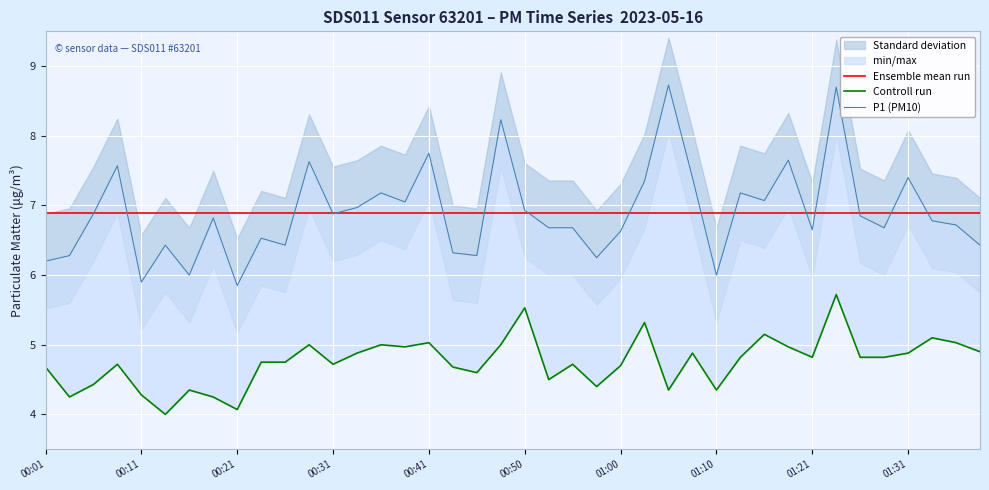

How many values in the P1 series exceed 6?

36